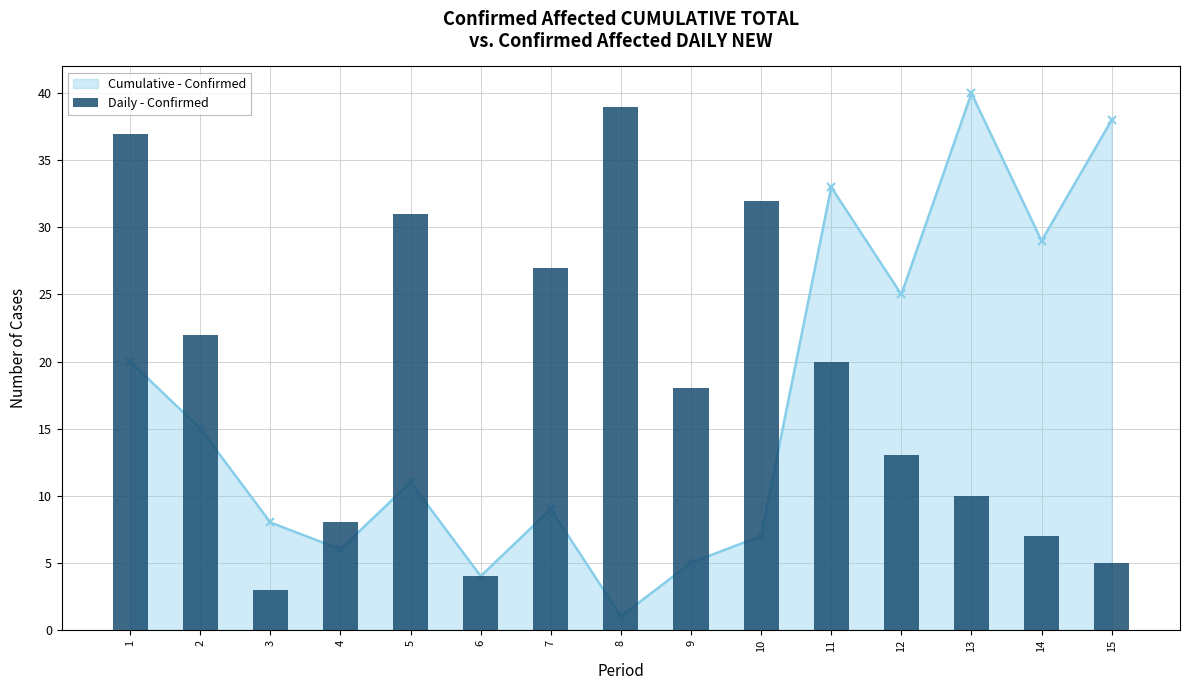

What is the sum of the values at 15 and 2?

27